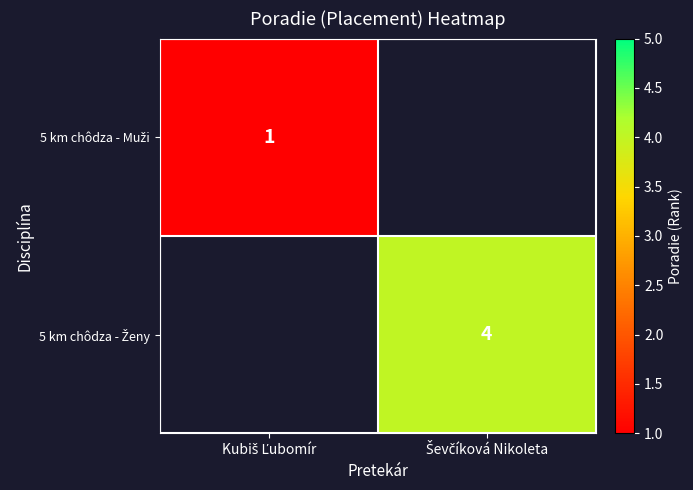

What is the smallest value displayed?

1.0